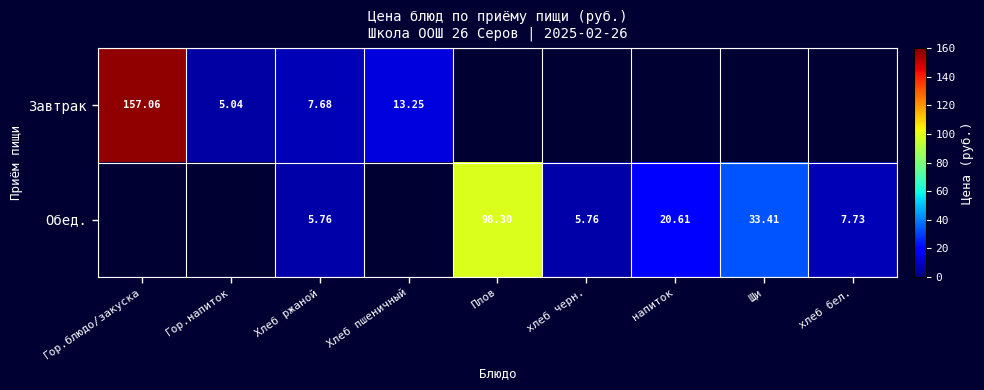

At which category is the sum across all series the highest?

Хлеб ржаной